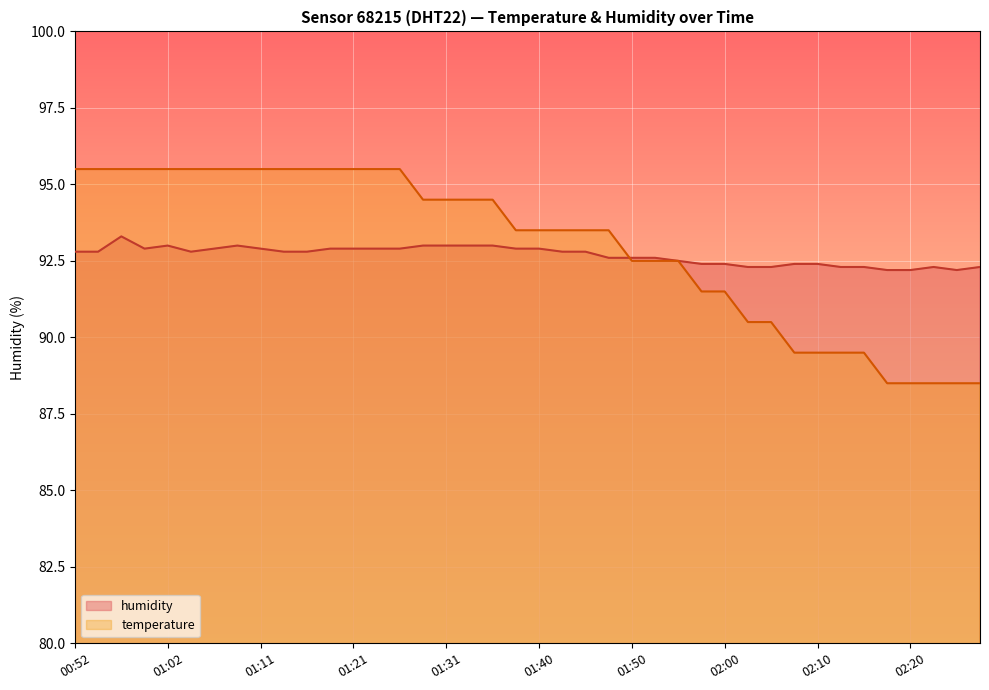

How many lines are shown in the chart?

2